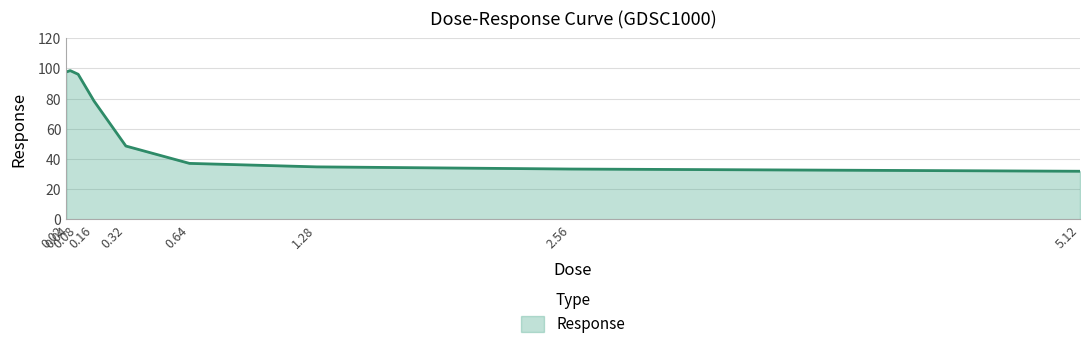

What is the difference between the maximum and minimum values?

66.6